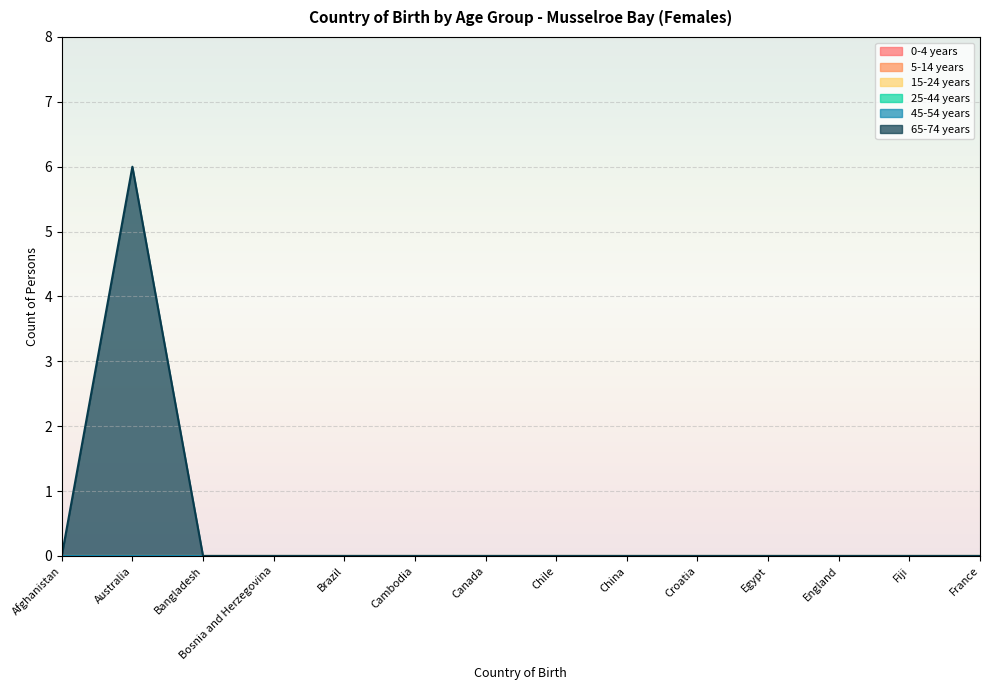

At which label does 45-54 years reach its peak?

Afghanistan